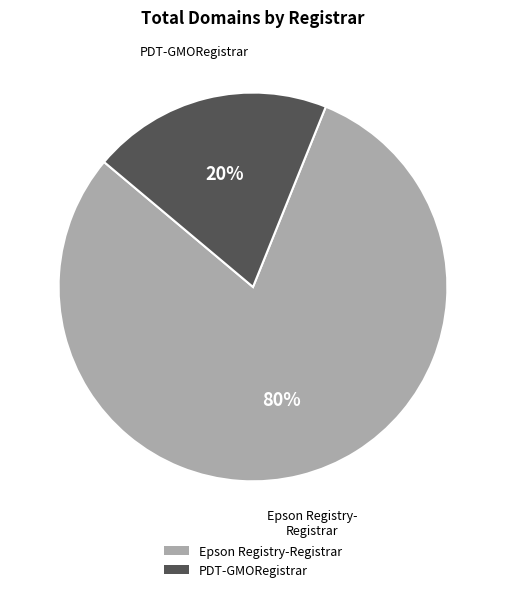

How many segments does this pie chart have?

2